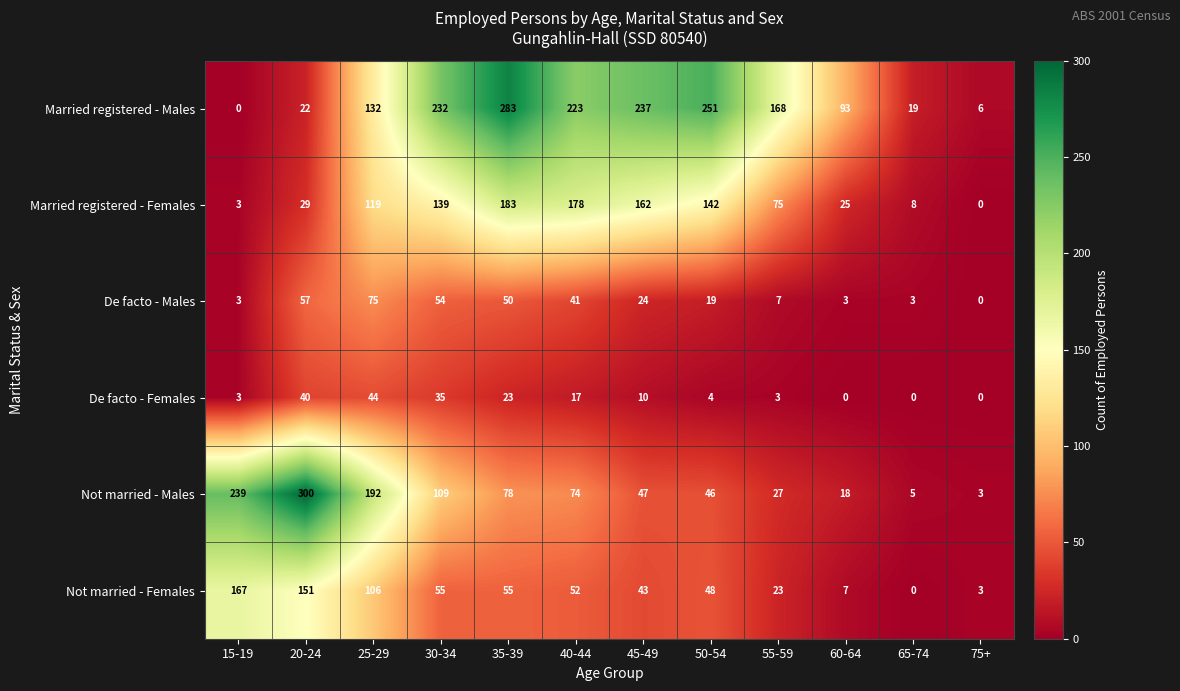

What is the greatest value displayed?

300